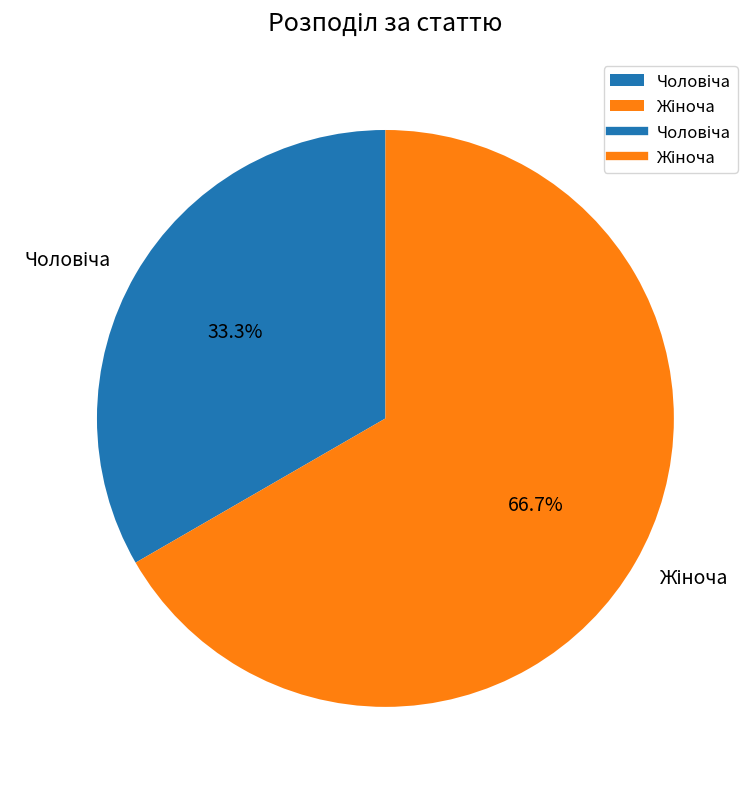

Does any single category account for the majority?

Yes